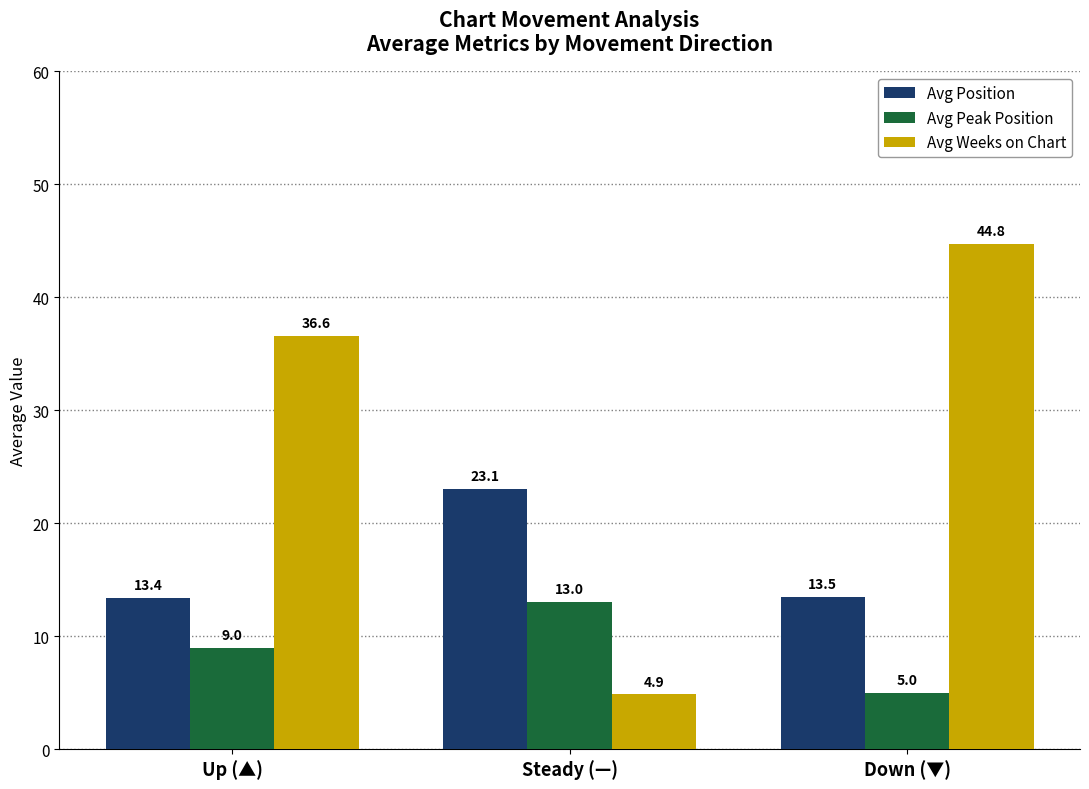

What value does the Avg Weeks on Chart series have at Up (▲)?

36.6